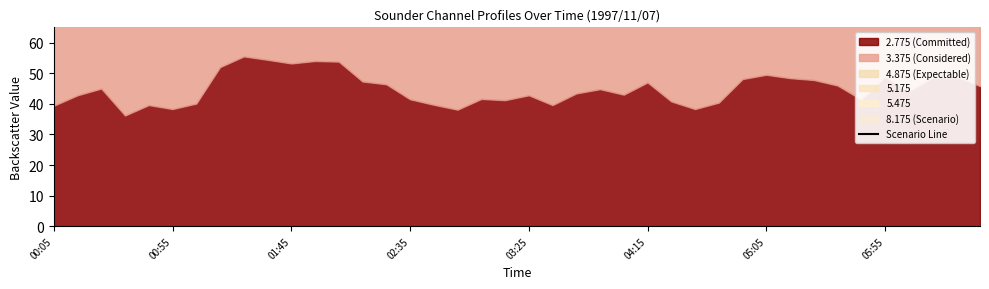

How many points are higher than both their immediate neighbors (excluding endpoints)?

12